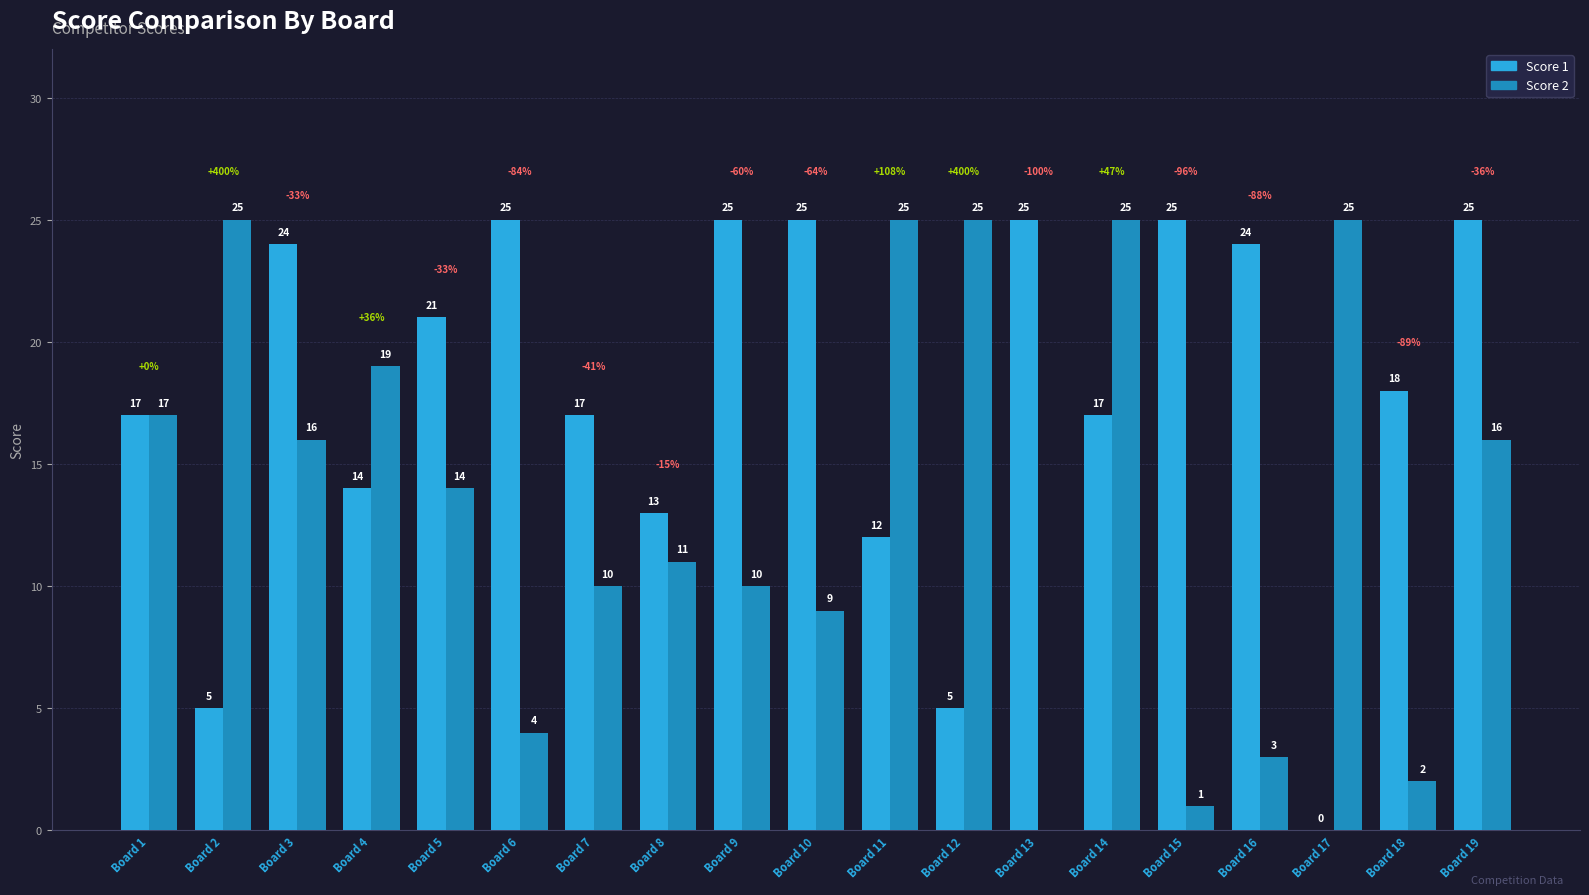

At which label is Score 1 closest to 12?

Board 11